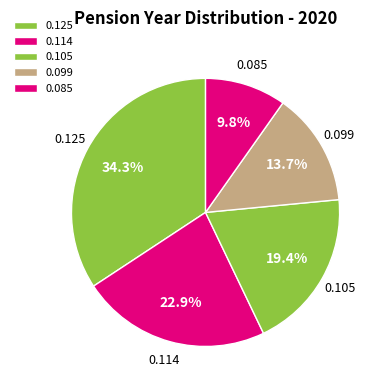

Combined, do 0.105 and 0.125 account for over 50%?

Yes